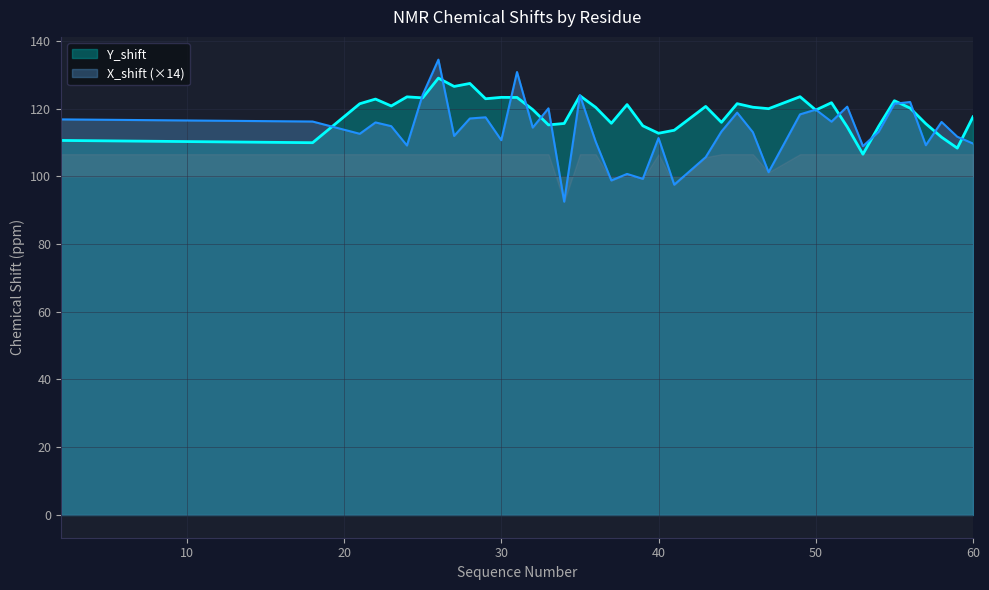

What is the value of the Y_shift point at the 2nd from the left?

109.9